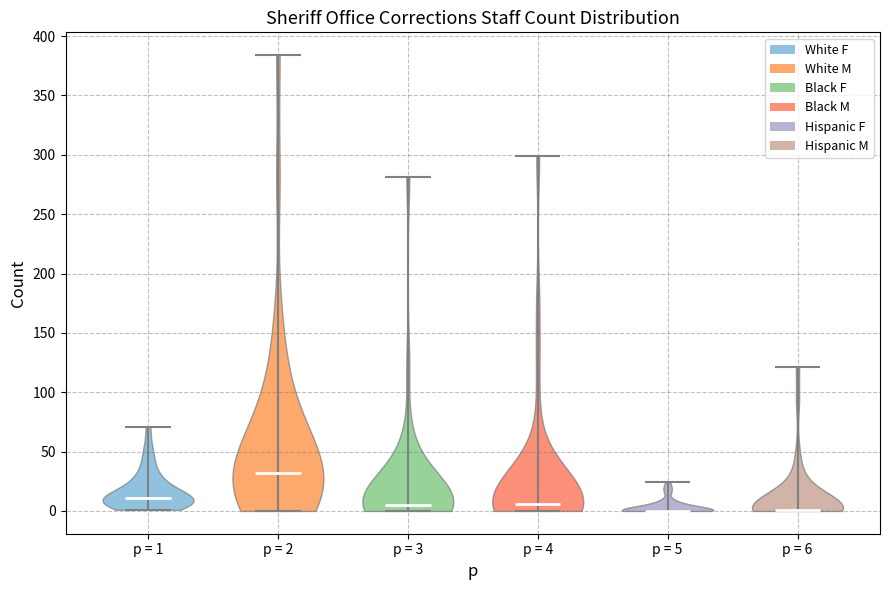

Reading left to right, read every violin against the y-axis: where its median line is, and the lowest and highest points it reaches. The values are not printed on the chart, so give them approximately, as read against the axis.

p = 1: median line 10, lowest point 0, highest point 70
p = 2: median line 30, lowest point 0, highest point 385
p = 3: median line 5, lowest point 0, highest point 280
p = 4: median line 5, lowest point 0, highest point 300
p = 5: median line 0, lowest point 0, highest point 25
p = 6: median line 0, lowest point 0, highest point 120